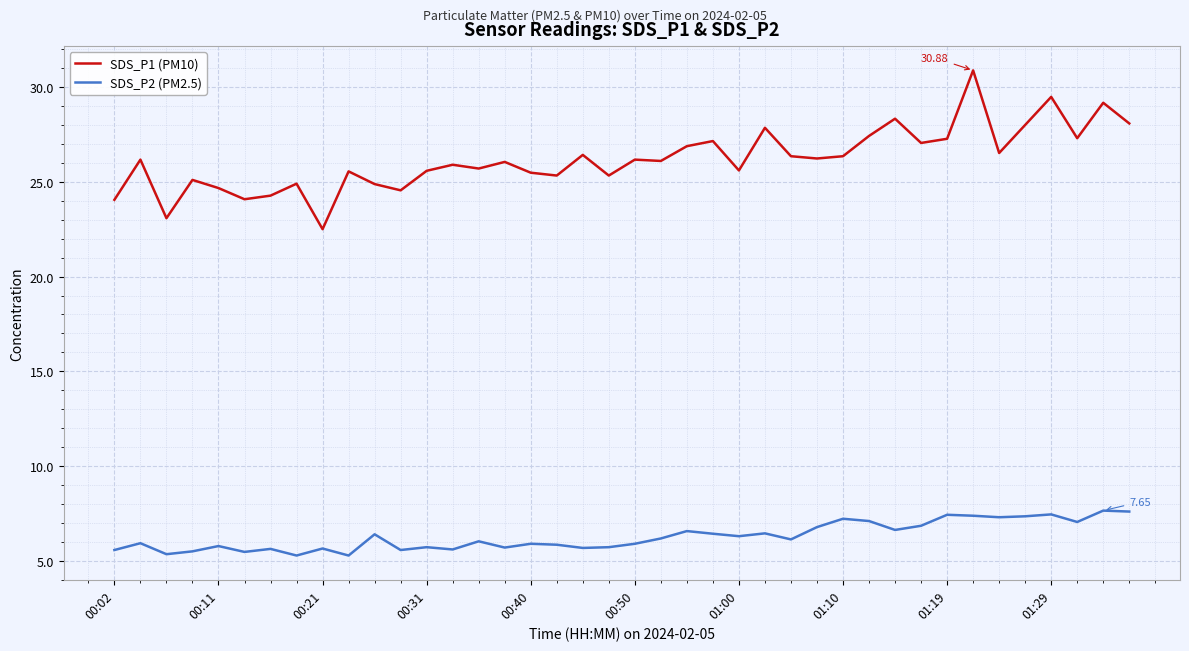

What is the difference between the second highest and second lowest values in the SDS_P1 (PM10) series?

6.4